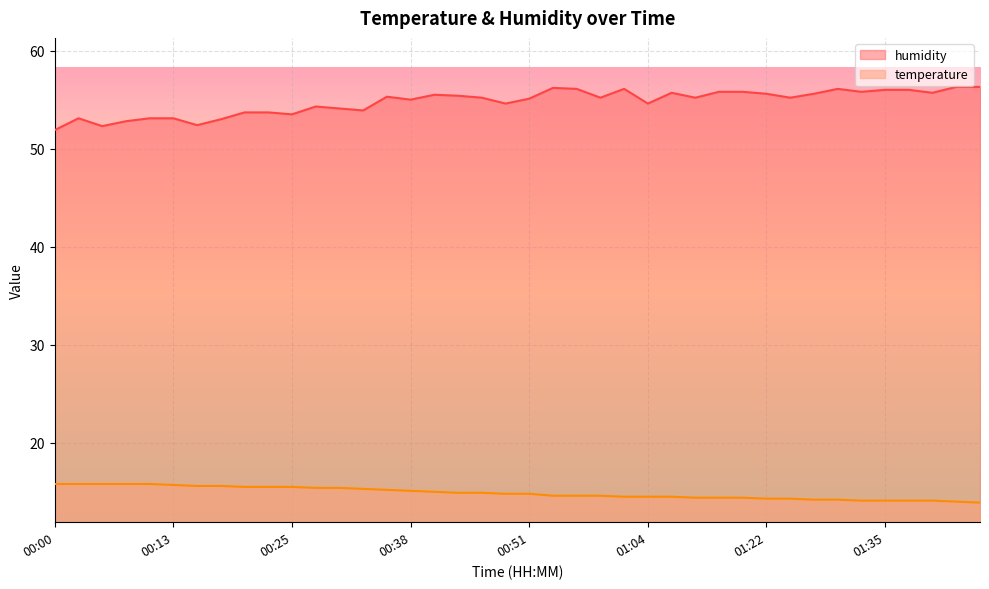

How many categories are shown in the chart?

40